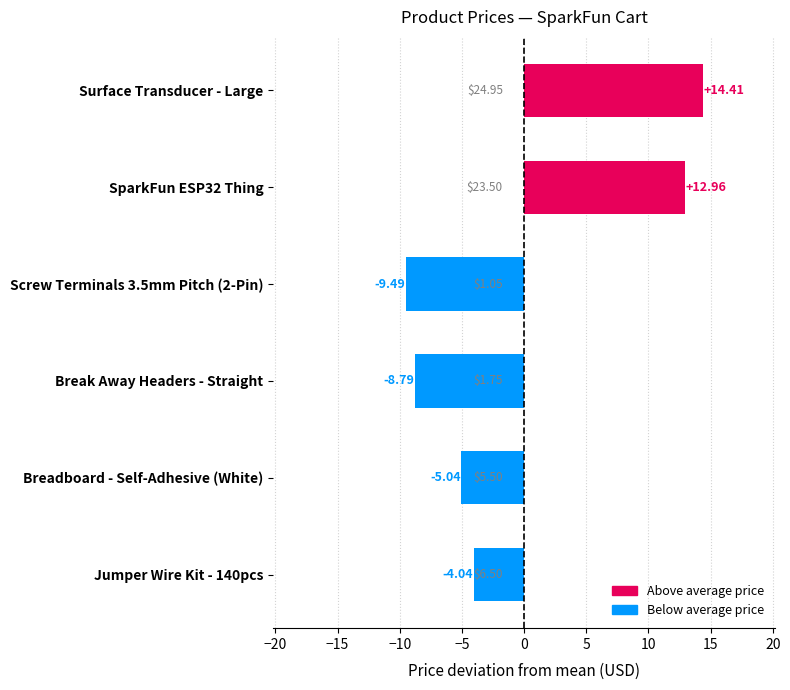

How many data points are less than -4?

4